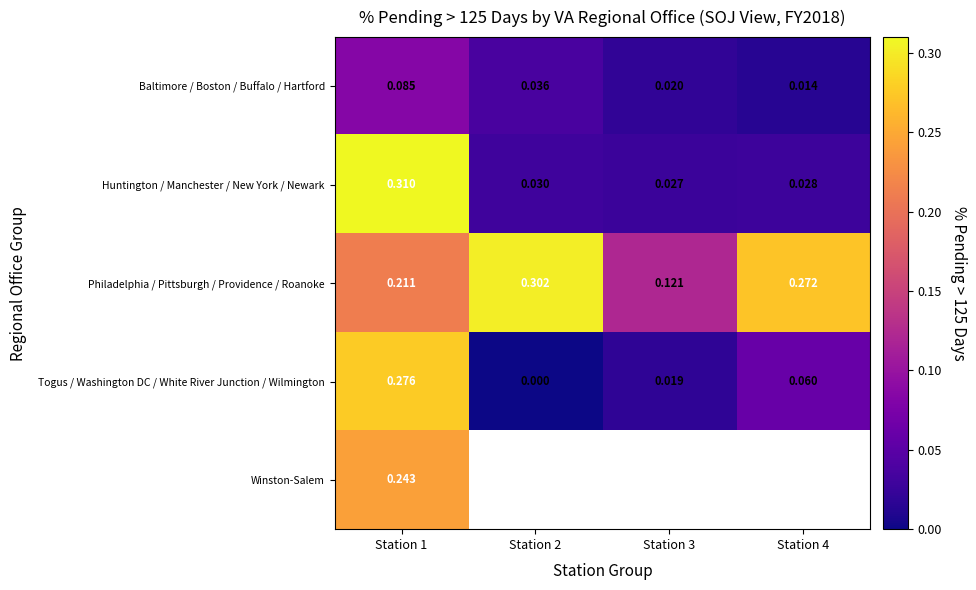

What is the difference between the maximum and minimum values in the Huntington / Manchester / New York / Newark series?

0.3